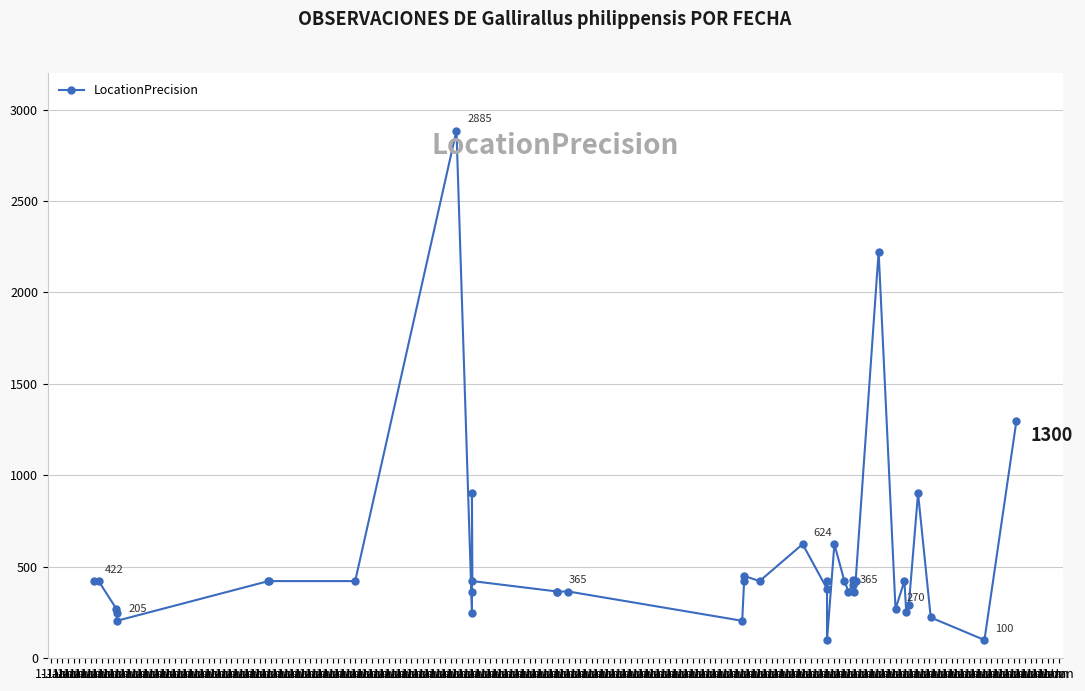

What is the maximum value shown in the chart?

2885